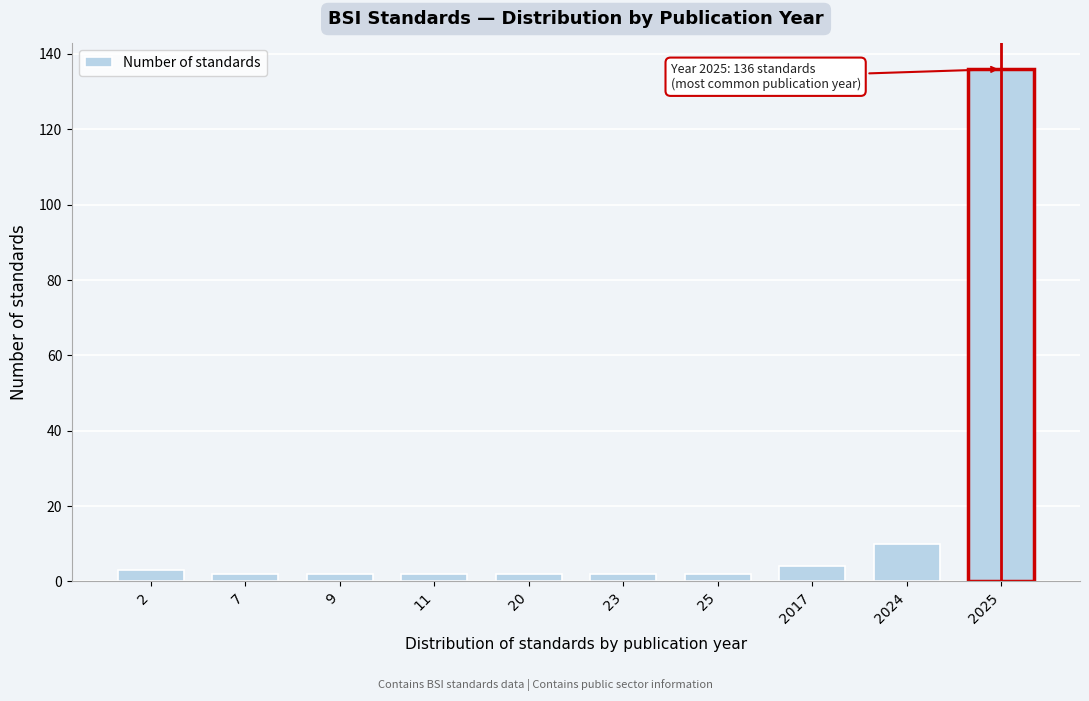

Reading left to right, extract all data points from this chart.

3	2	2	2	2	2	2	4	10	136